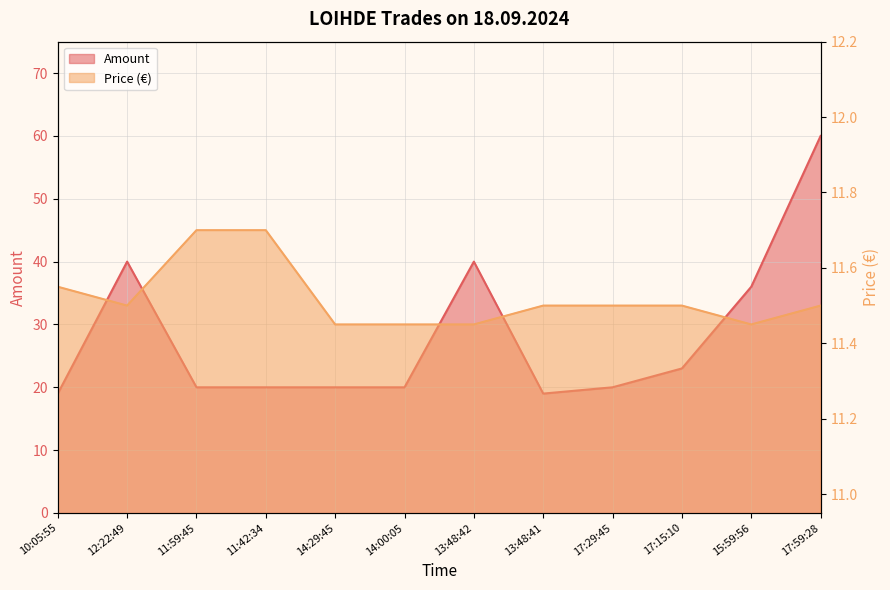

List the labels in order of Amount value, largest first.

17:59:28, 12:22:49, 13:48:42, 15:59:56, 17:15:10, 11:59:45, 11:42:34, 14:29:45, 14:00:05, 17:29:45, 10:05:55, 13:48:41